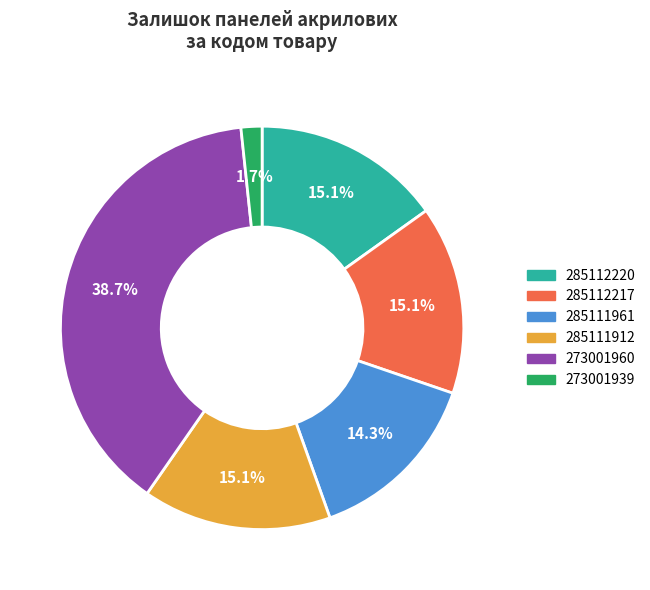

Which category has the biggest portion of the pie?

273001960